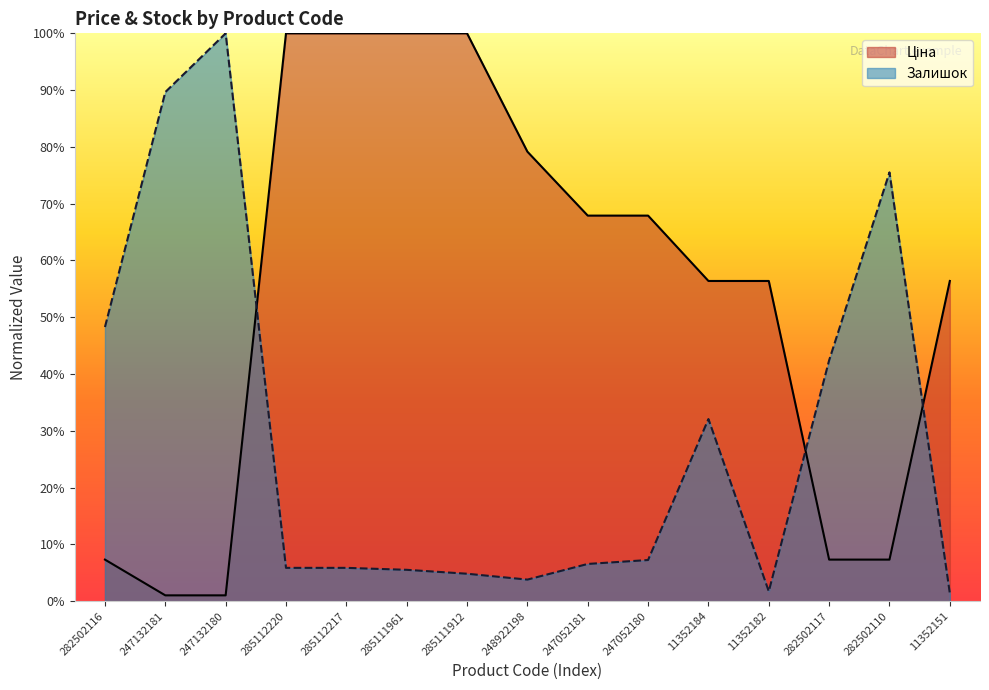

How many data points does each series have?

15